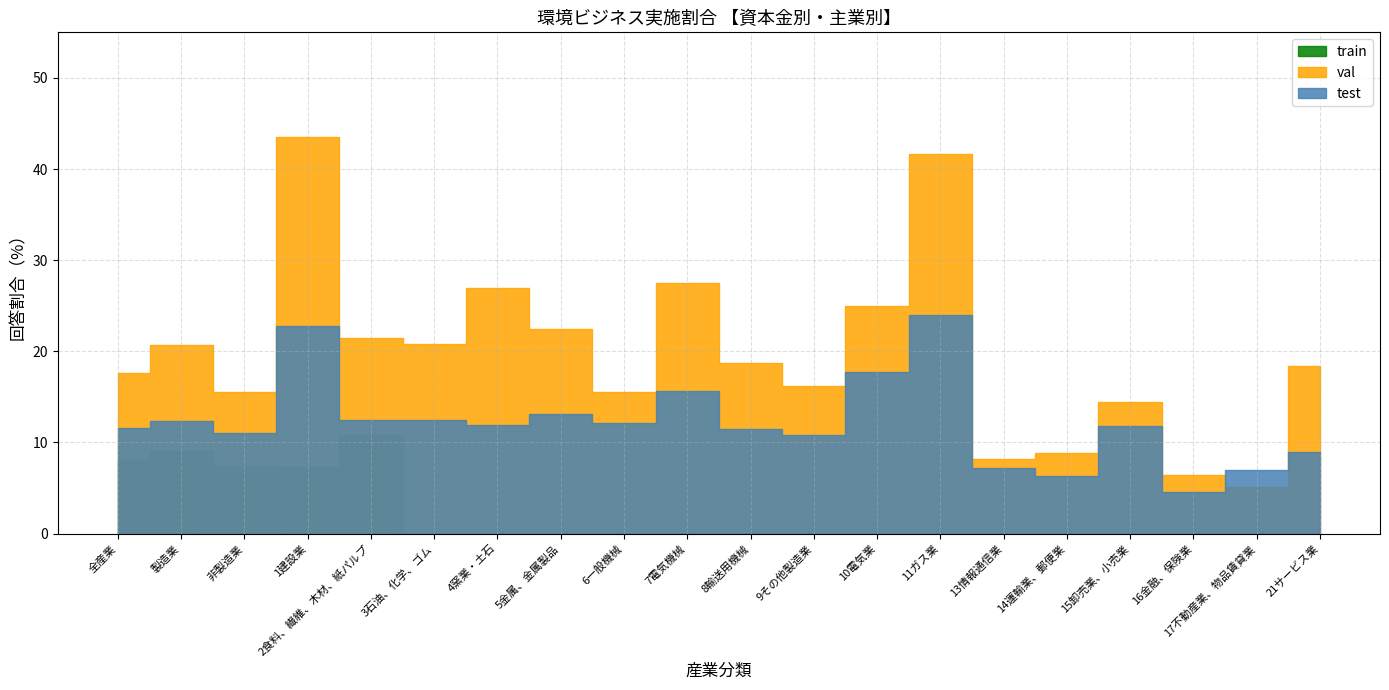

True or false: train has a value of -5.5 at 21サービス業.

False